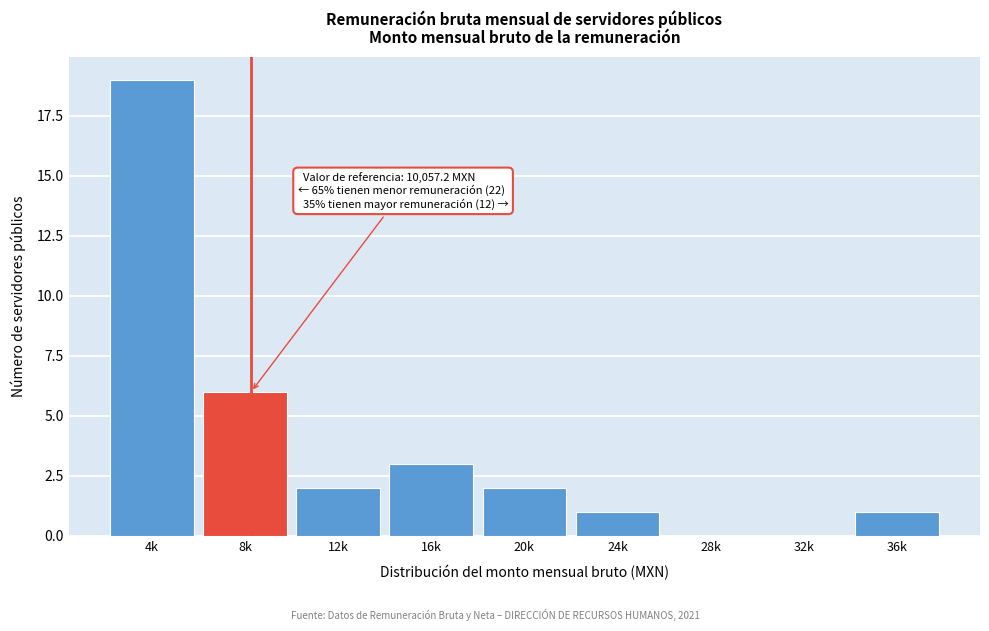

Reading left to right, what are all the values shown in this chart?

4k=19	8k=6	12k=2	16k=3	20k=2	24k=1	28k=0	32k=0	36k=1